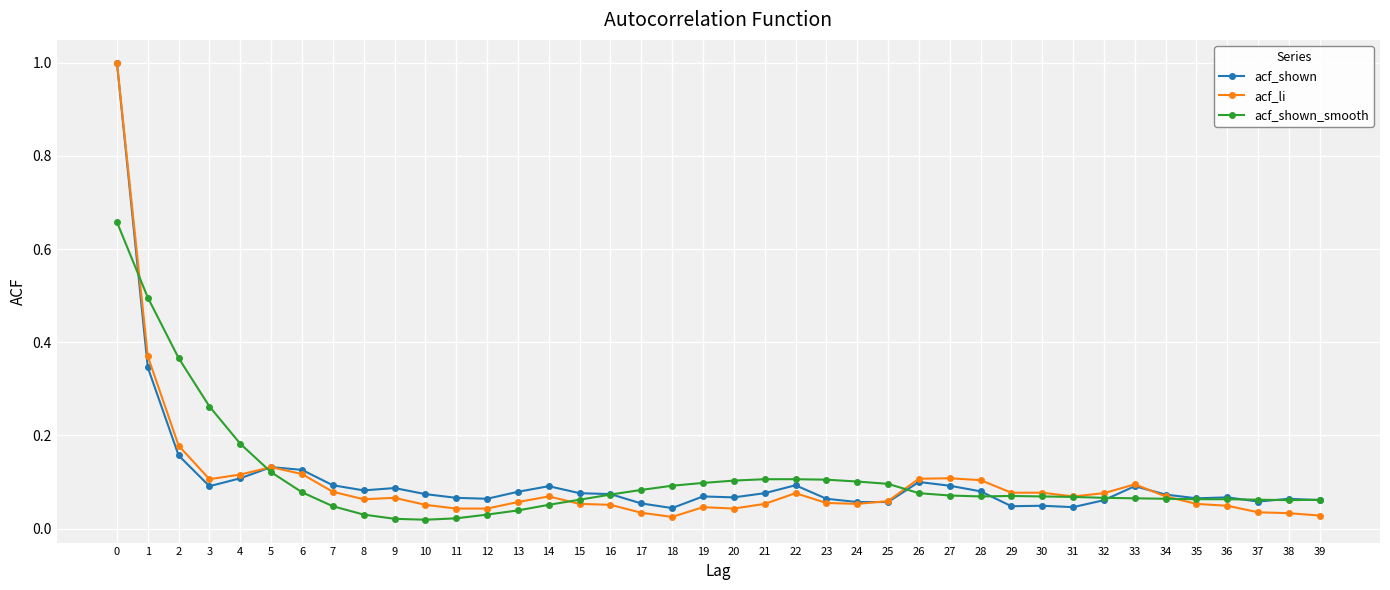

Rank the series by their average value, from highest to lowest.

acf_shown_smooth, acf_shown, acf_li